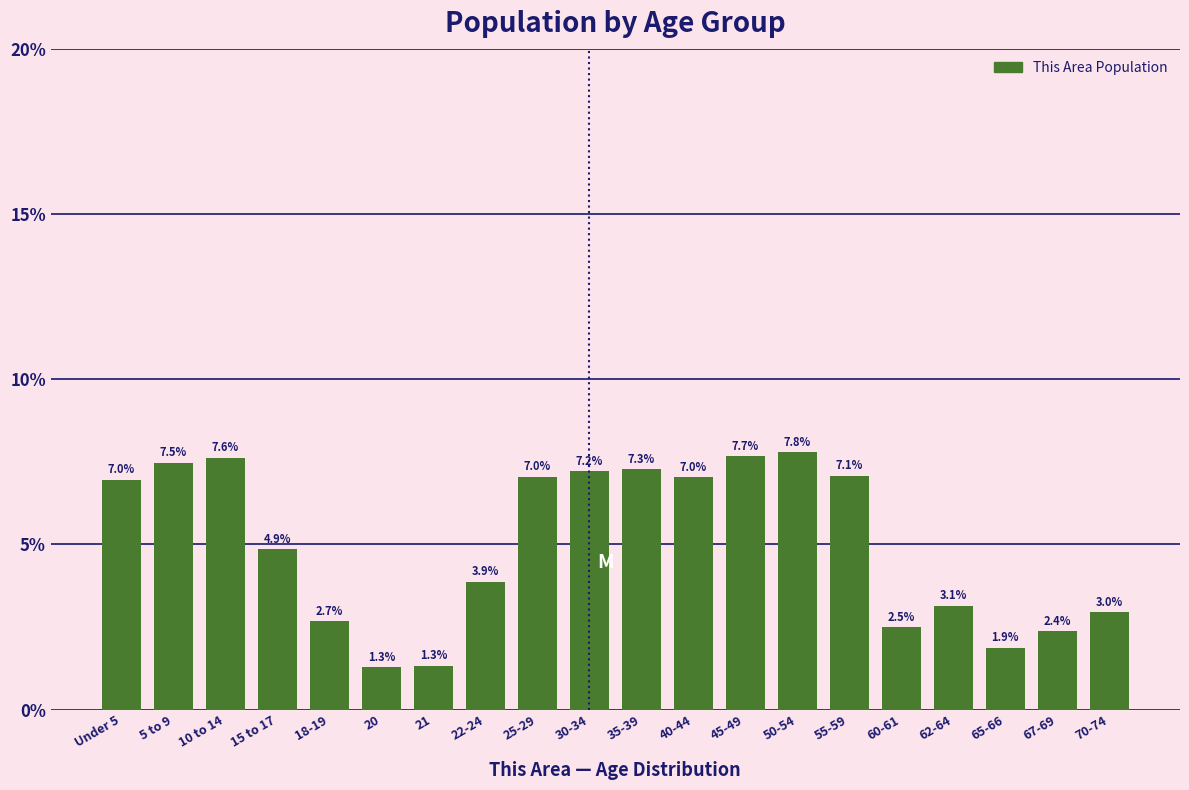

Reading left to right, list all the values displayed in this chart.

7.0	7.5	7.6	4.9	2.7	1.3	1.3	3.9	7.0	7.2	7.3	7.0	7.7	7.8	7.1	2.5	3.1	1.9	2.4	3.0